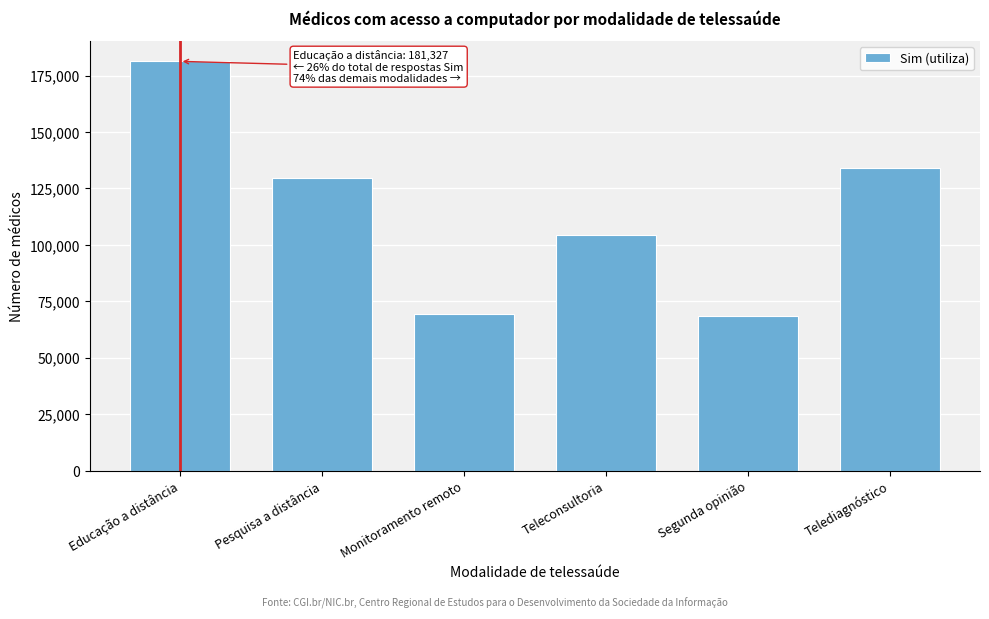

Reading right to left, list all the values displayed in this chart.

Telediagnóstico=134068	Segunda opinião=68392	Teleconsultoria=104379	Monitoramento remoto=69251	Pesquisa a distância=129722	Educação a distância=181327